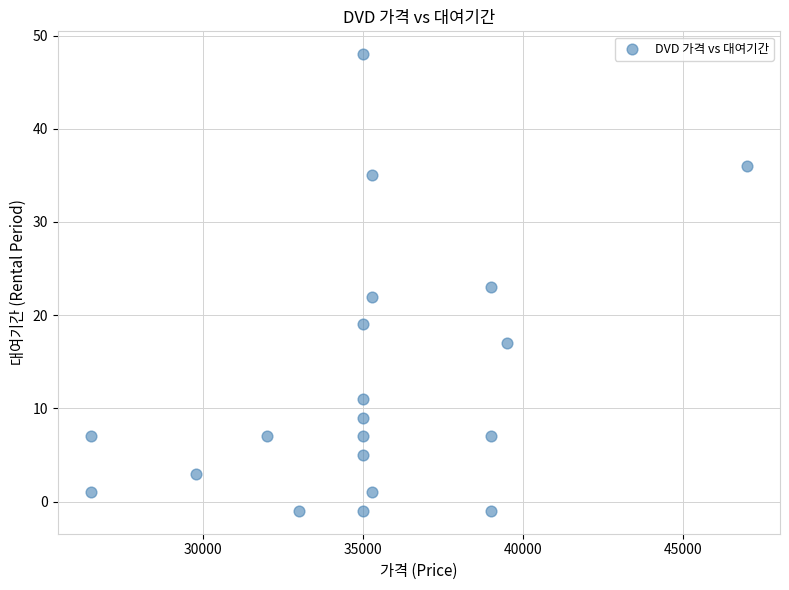

What is the range of Y values (max minus min)?

49